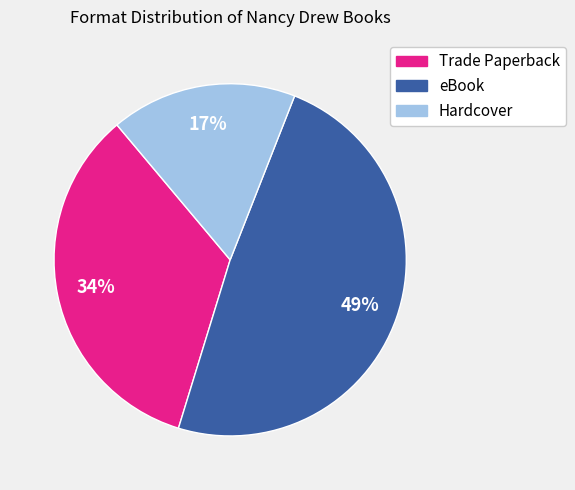

What percentage is the eBook slice, to the nearest percent?

49%